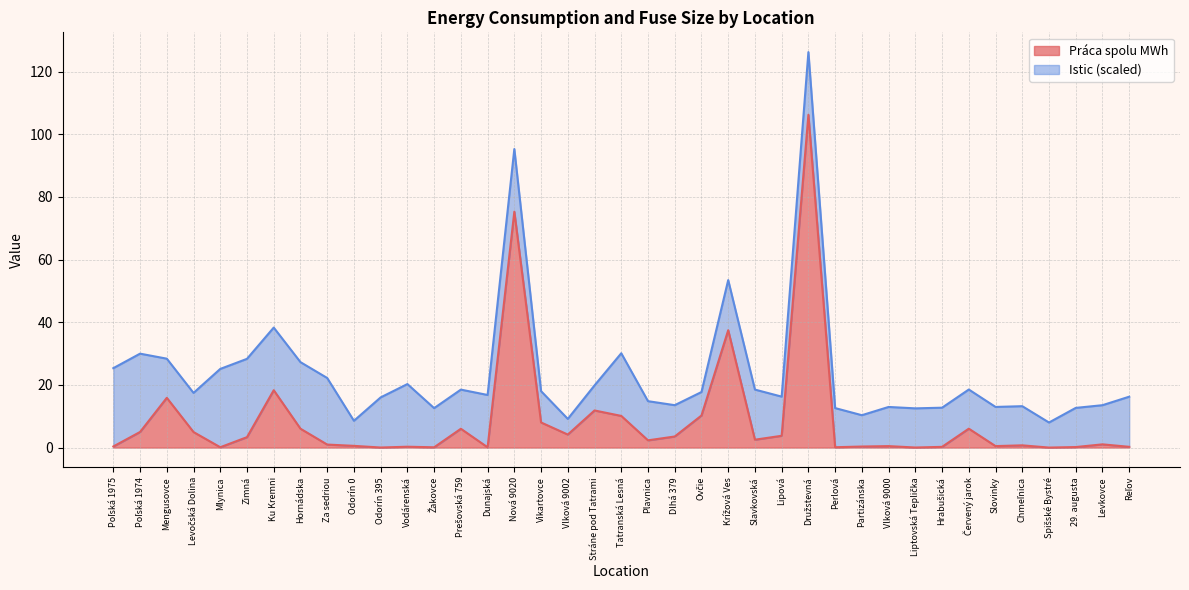

How many points are lower than both their immediate neighbors (excluding endpoints)?

11